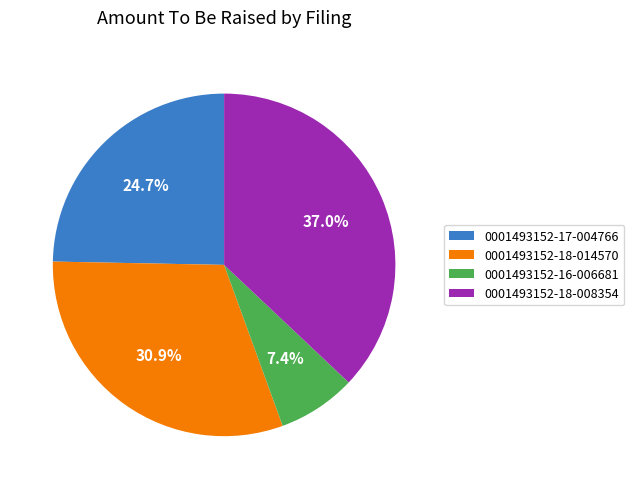

Approximately how many times larger is the value at 0001493152-17-004766 compared to 0001493152-18-014570?

0.8